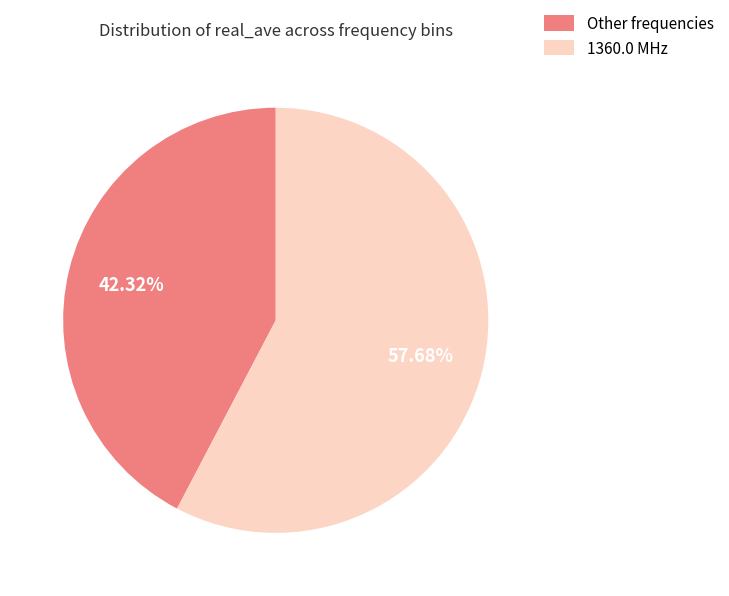

Between Other frequencies and 1360.0 MHz, which is larger?

1360.0 MHz